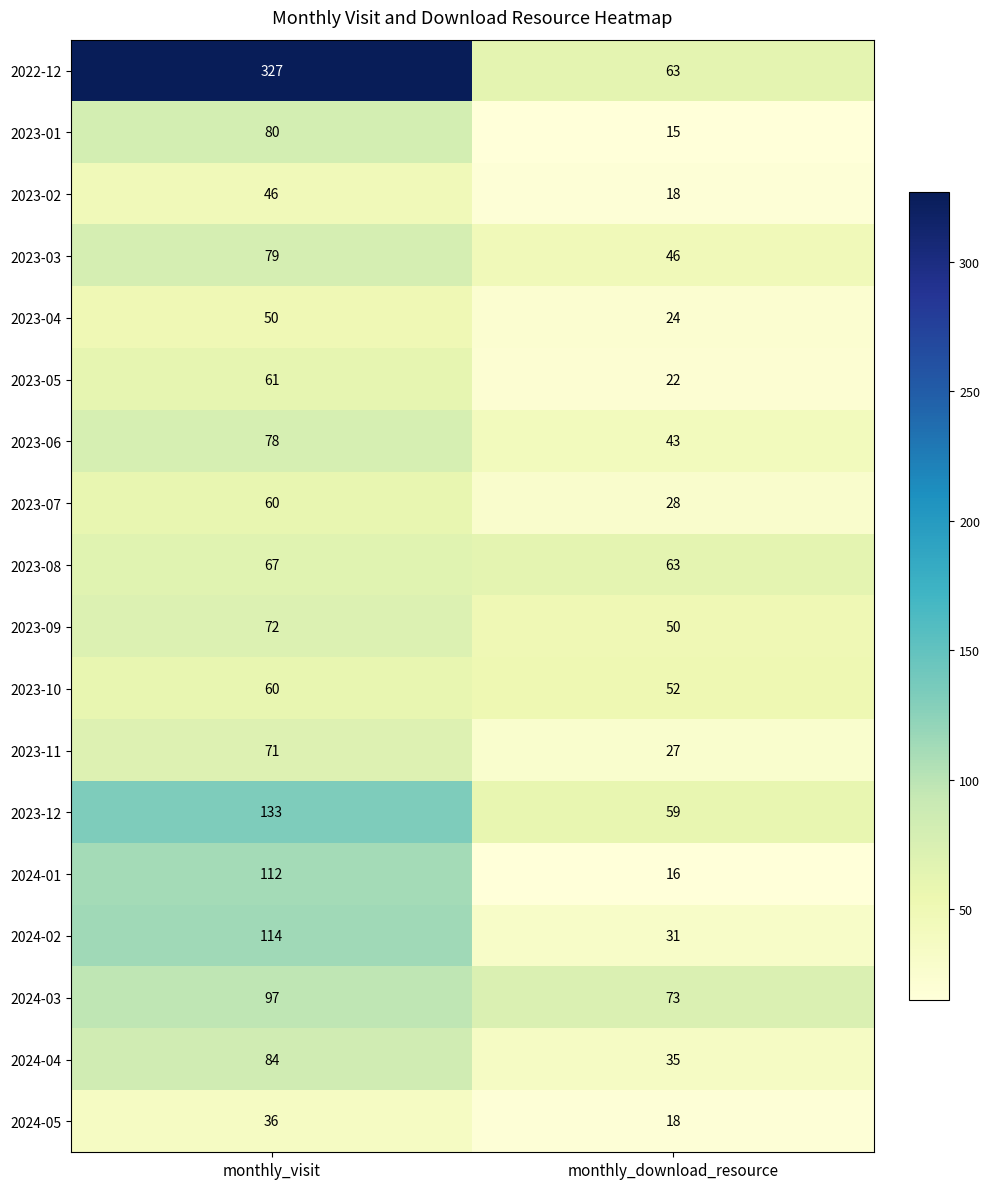

What is the minimum value for 2023-10?

52